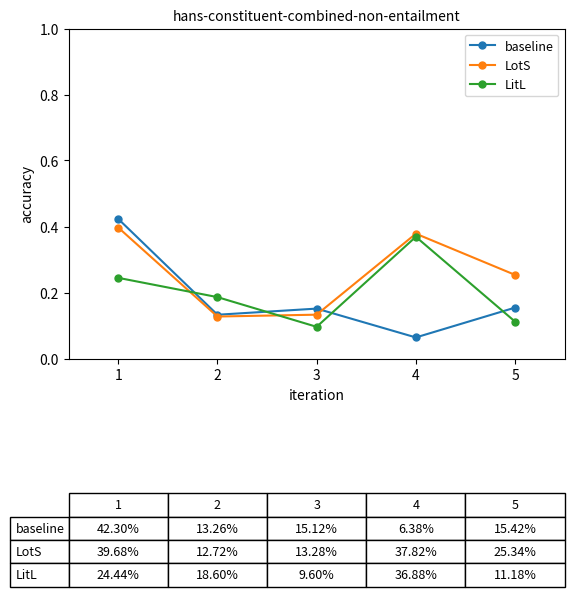

How many LotS values are between 0 and 1?

5